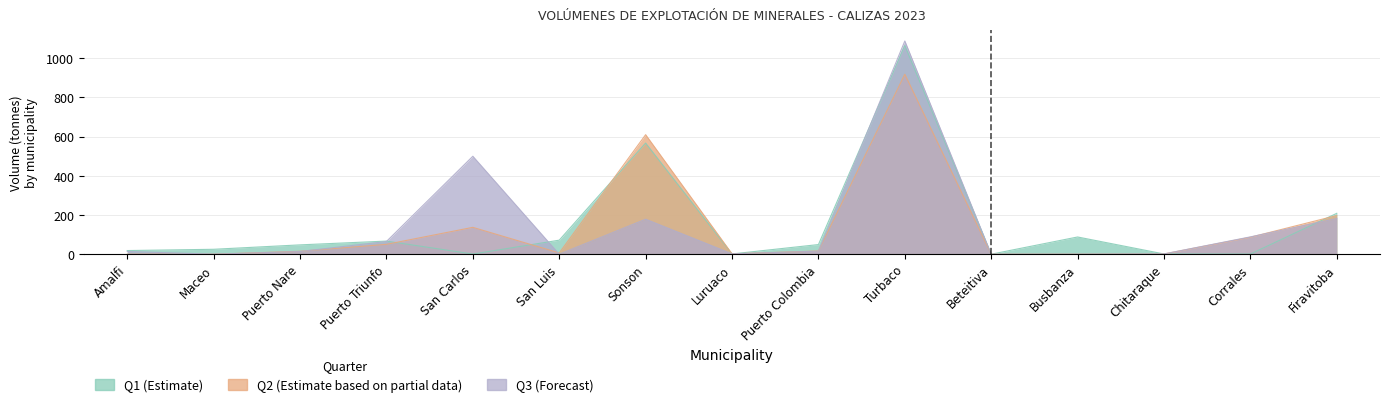

At which label does Q2 (Estimate based on partial data) reach its peak?

Turbaco